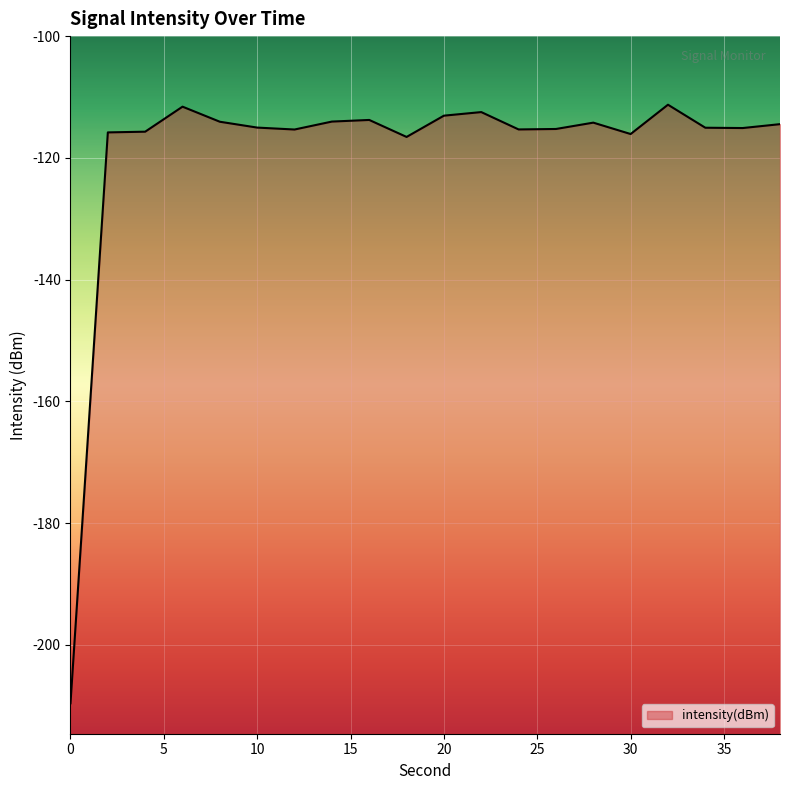

What is the sum of the values at 6 and 30?

-227.7